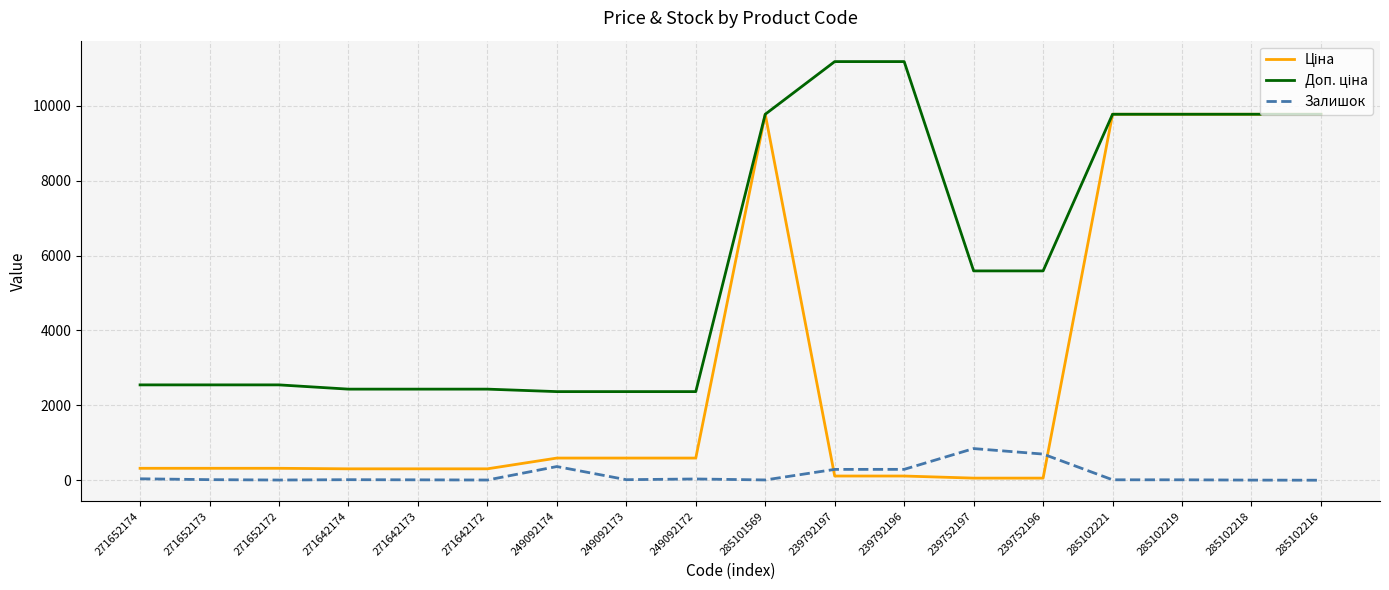

What is the total value across all series at 285102221?

19562.0